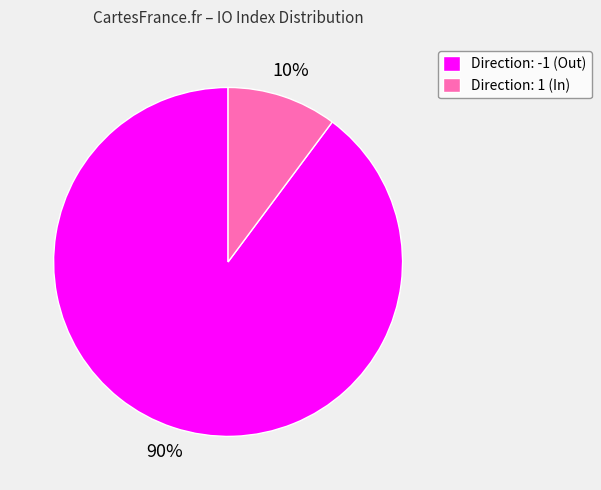

Is it true that Direction: 1 (In) is 2% of the pie?

False